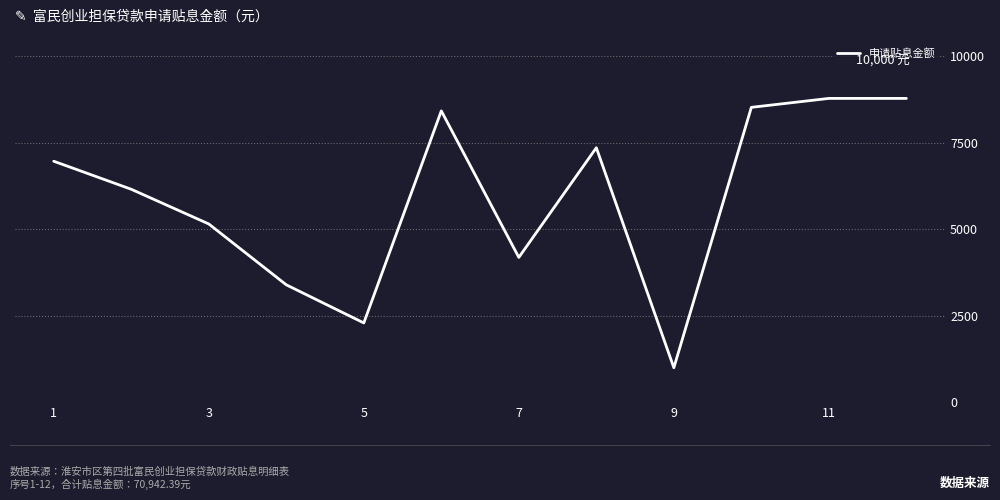

True or false: there are more than 1 points higher than both neighbors.

True